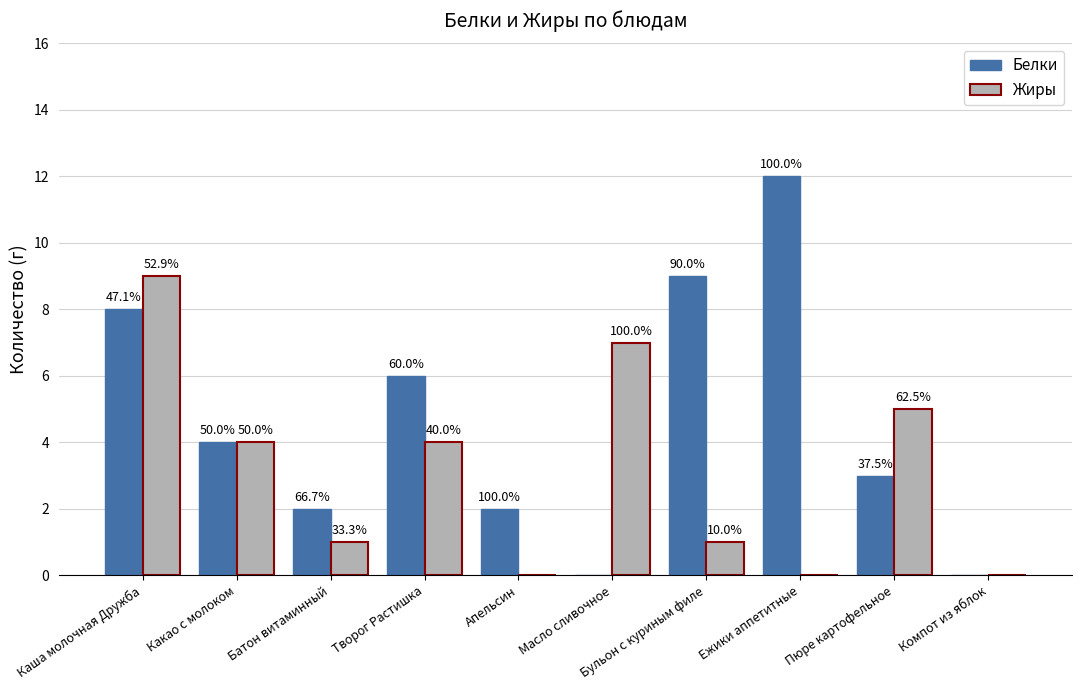

Does the chart contain stacked bars?

No